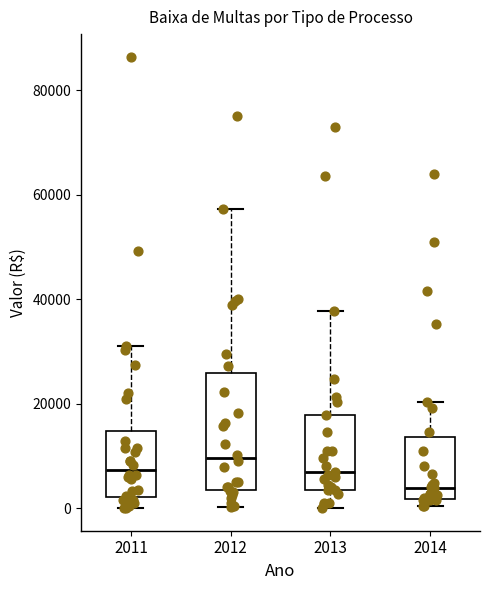

Where is the lower edge of the box at x = 2014 on the y-axis? The values are not printed on the chart, so give them approximately, as read against the axis.

2000